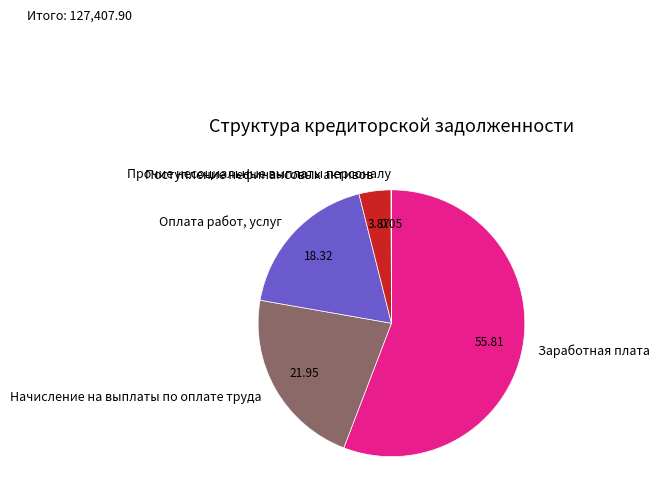

Is the sum of Поступление нефинансовых активов and Заработная плата greater than half?

Yes